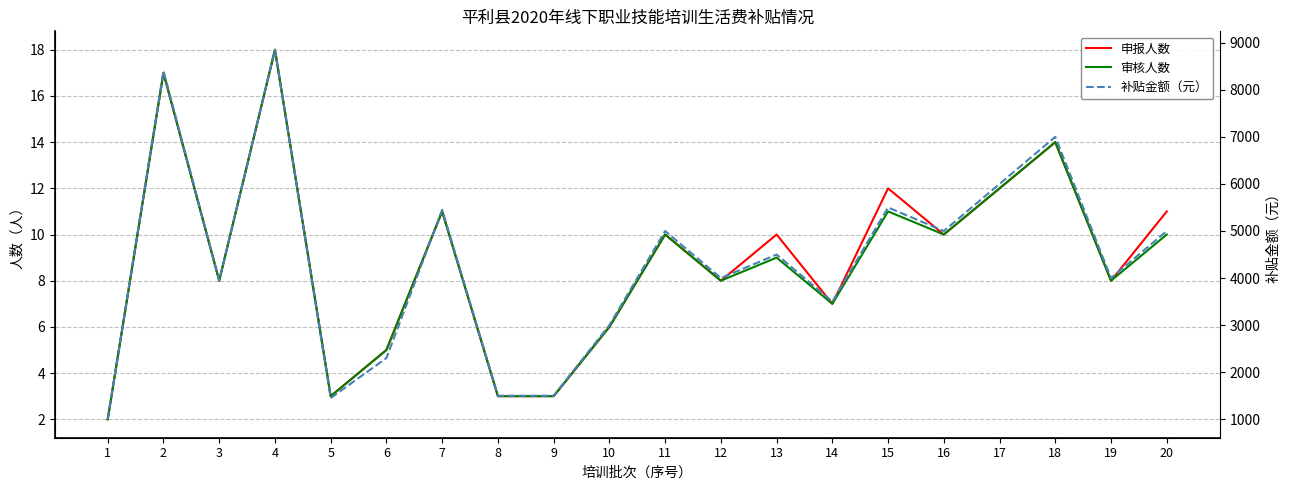

How many interior local valleys does the 申报人数 series have?

6